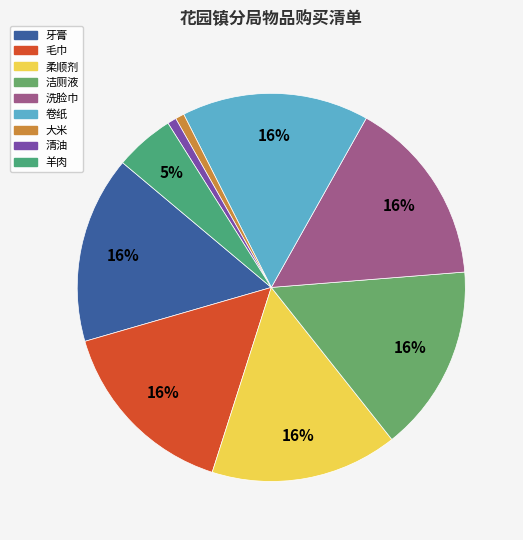

How many segments does this pie chart have?

9